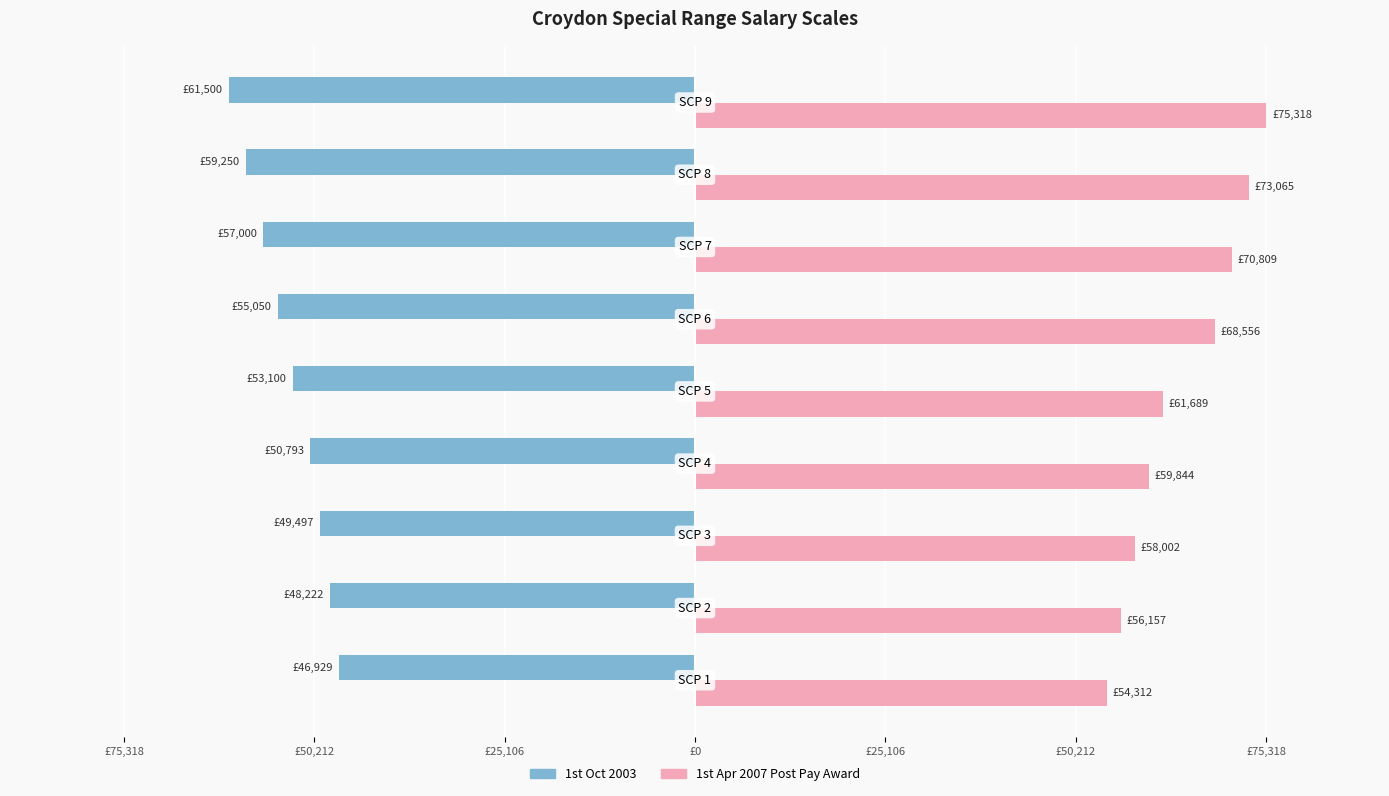

At how many categories does at least one series exceed 49598?

9